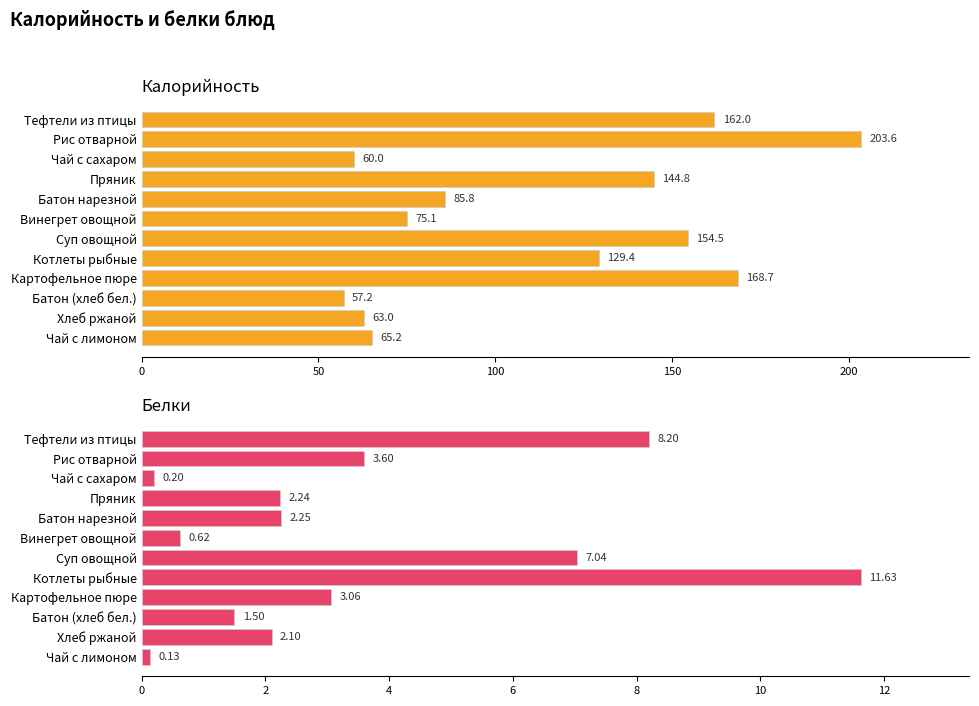

What is the lowest value of the Калорийность series?

57.2